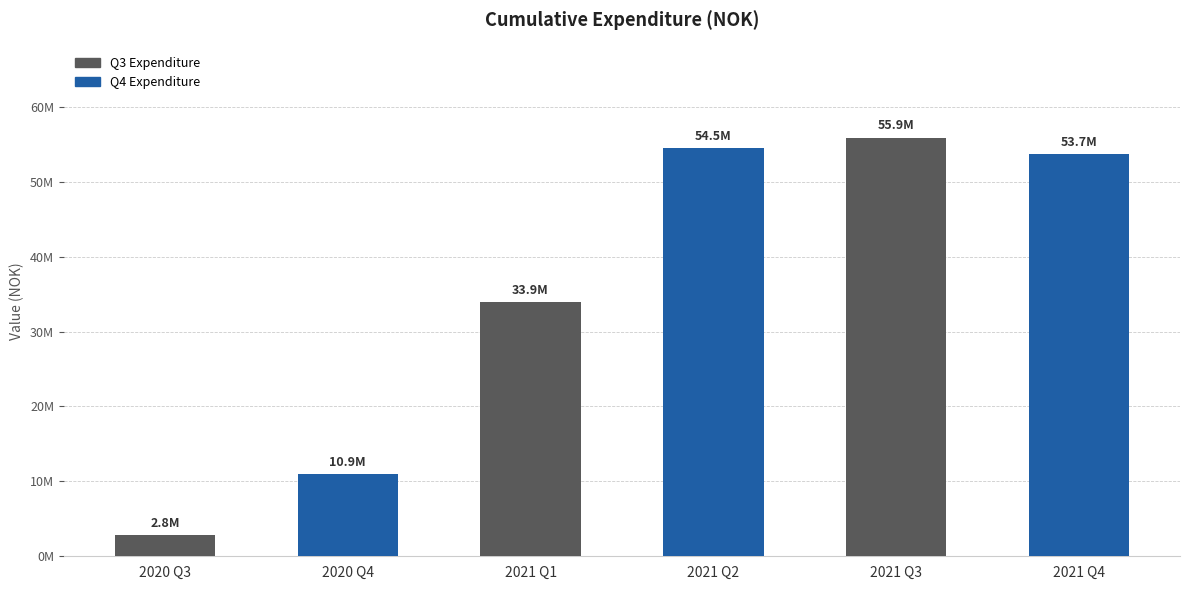

Are the bars horizontal?

No